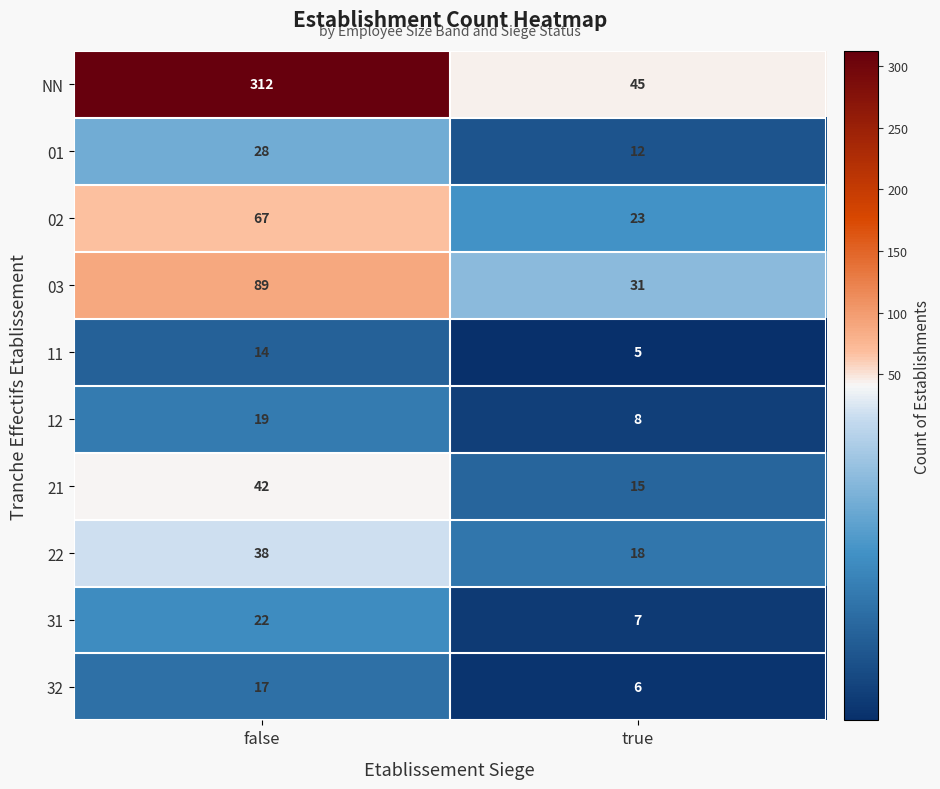

Reading right to left, list all the values displayed in this chart.

NN: 45	312
01: 12	28
02: 23	67
03: 31	89
11: 5	14
12: 8	19
21: 15	42
22: 18	38
31: 7	22
32: 6	17